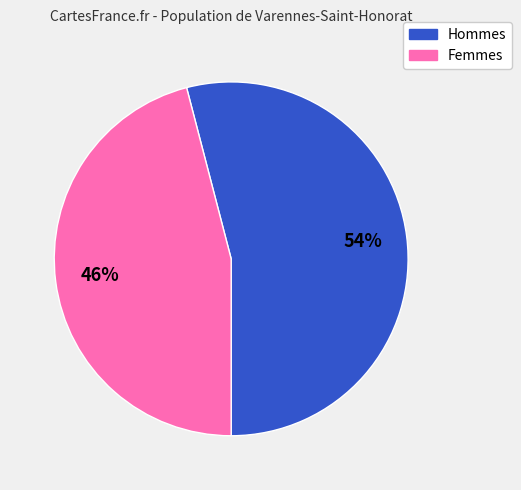

To the nearest percent, what is the average slice percentage?

50%